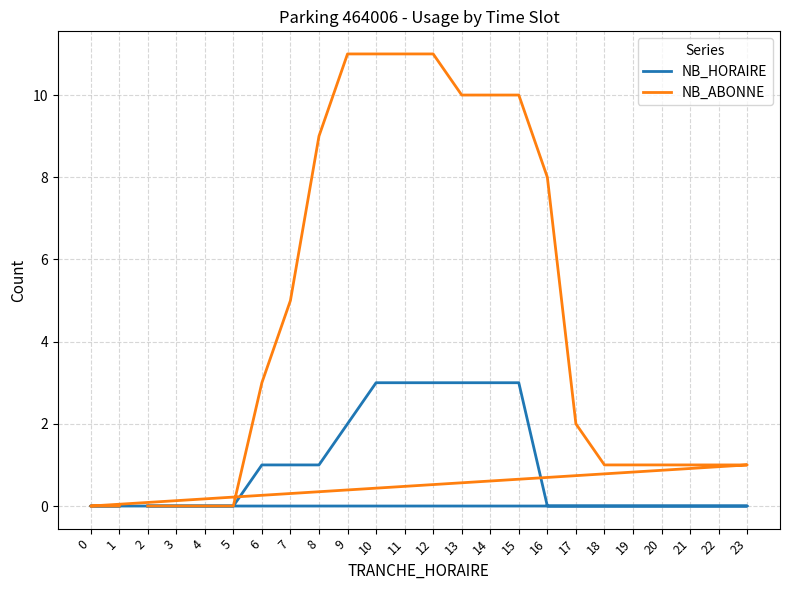

At which category does the chart reach its peak across all series?

9